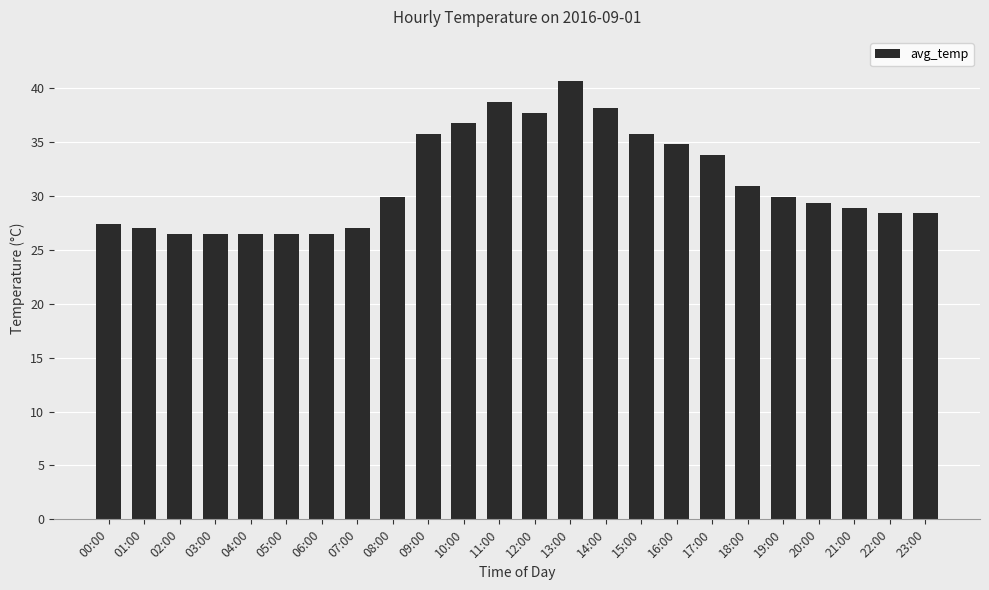

How many series are shown in this chart?

1